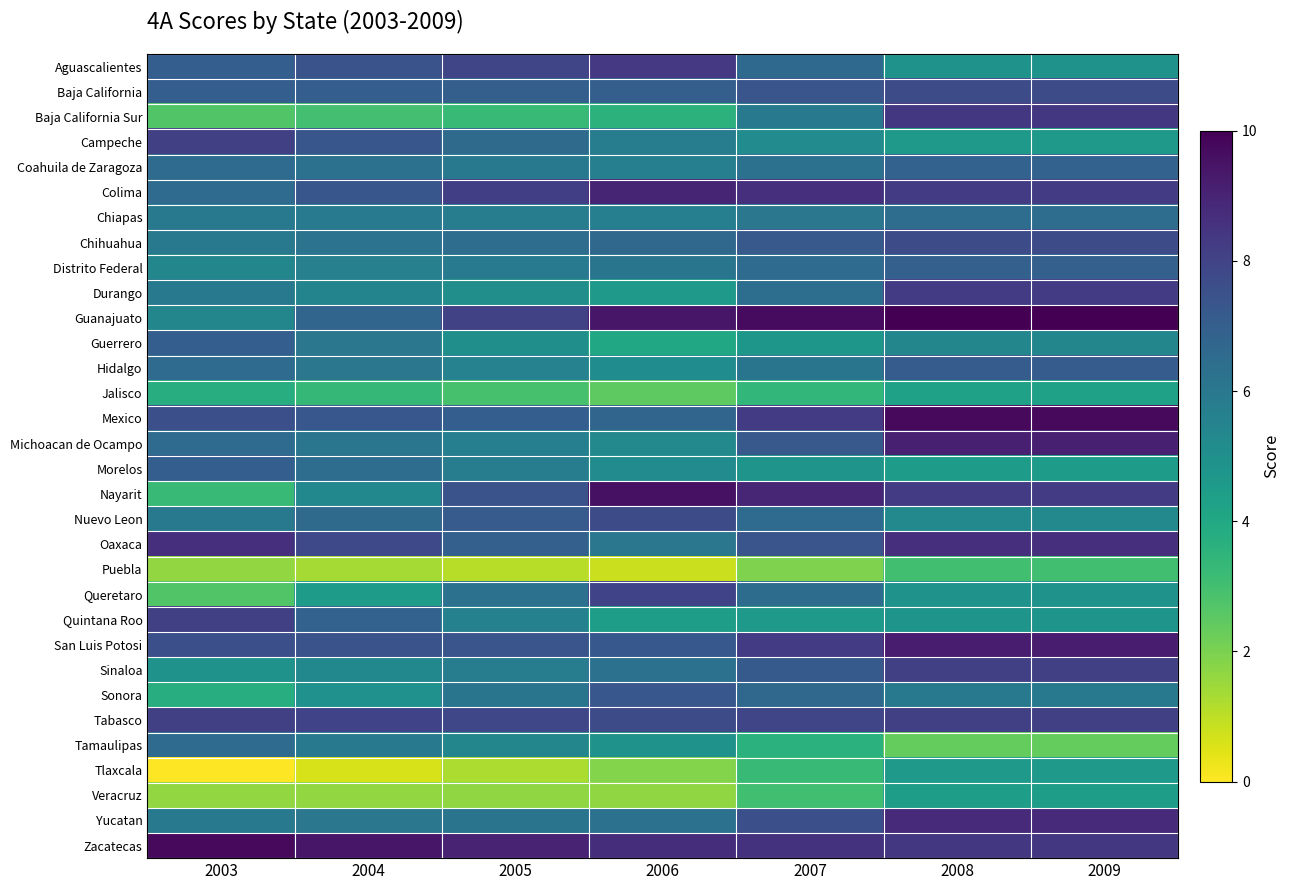

Which category has the highest value across all series?

2008